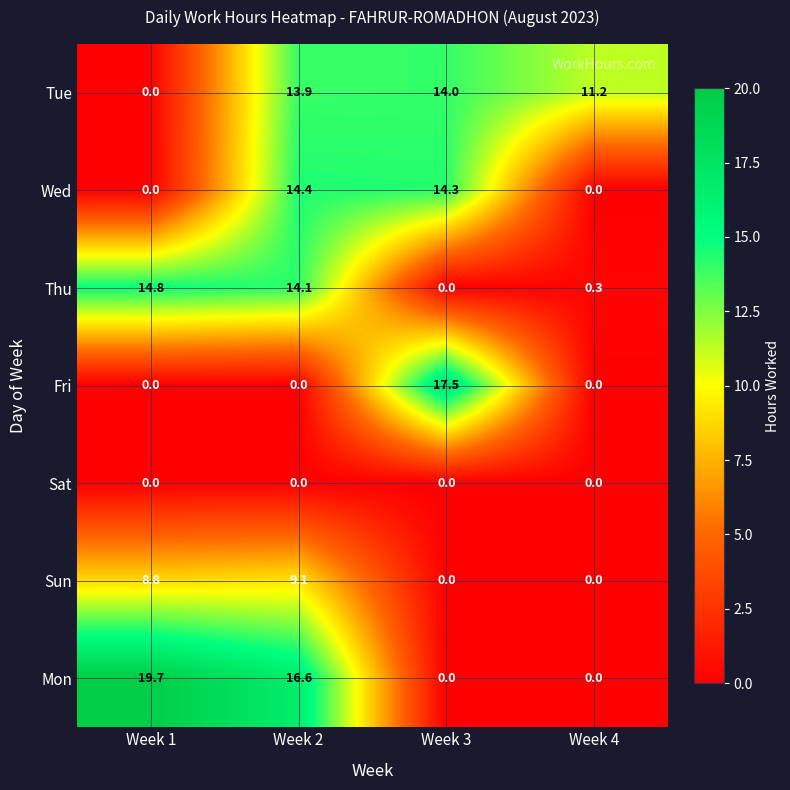

What is the sum of all Thu values?

29.2